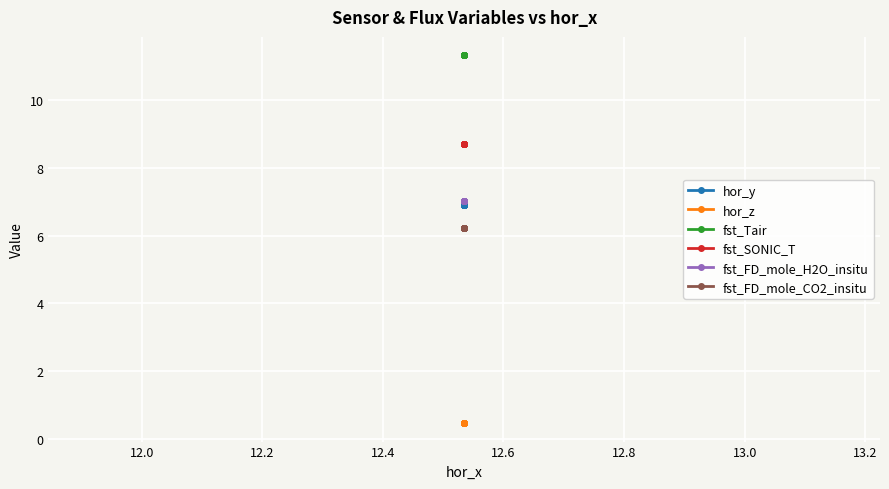

What is the average value of the fst_SONIC_T series?

8.7